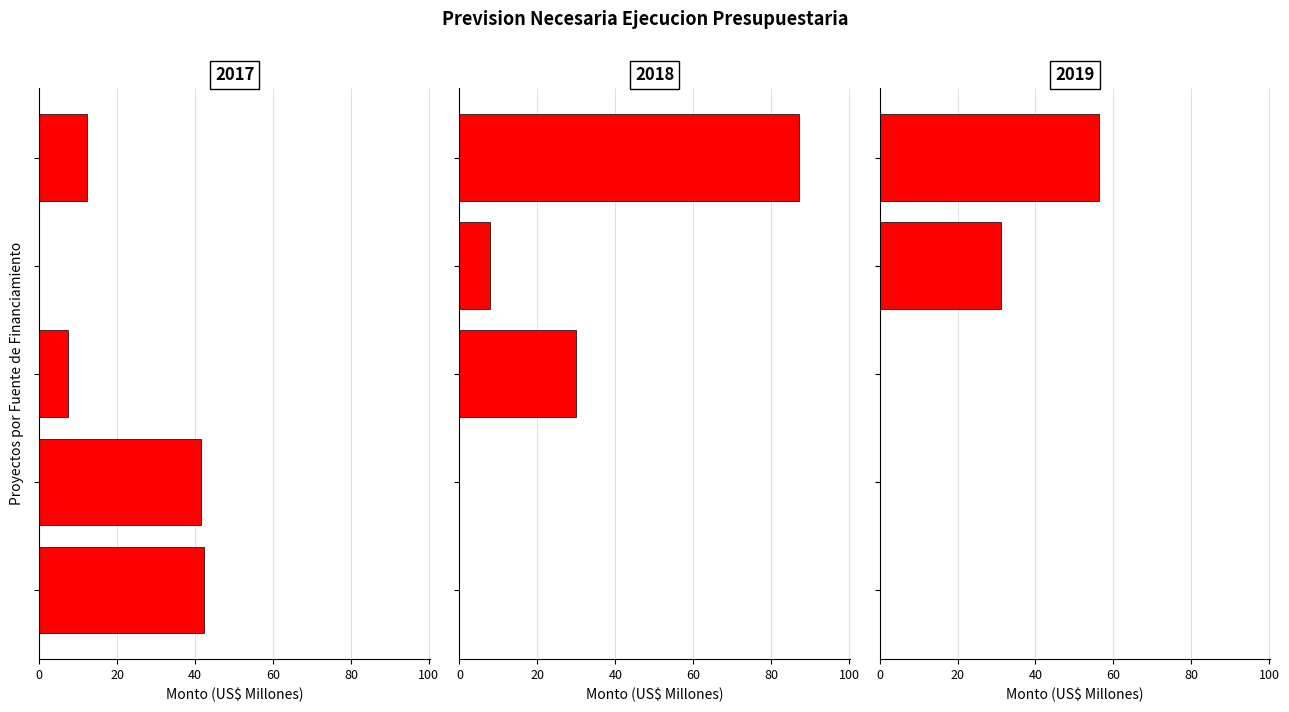

List the labels in order of 2017 value, smallest first.

Proyectos BEI (por Aprobar), Proyectos BM, Proyectos sin Fuente Asegurada, Proyectos OPEP, Proyectos BID